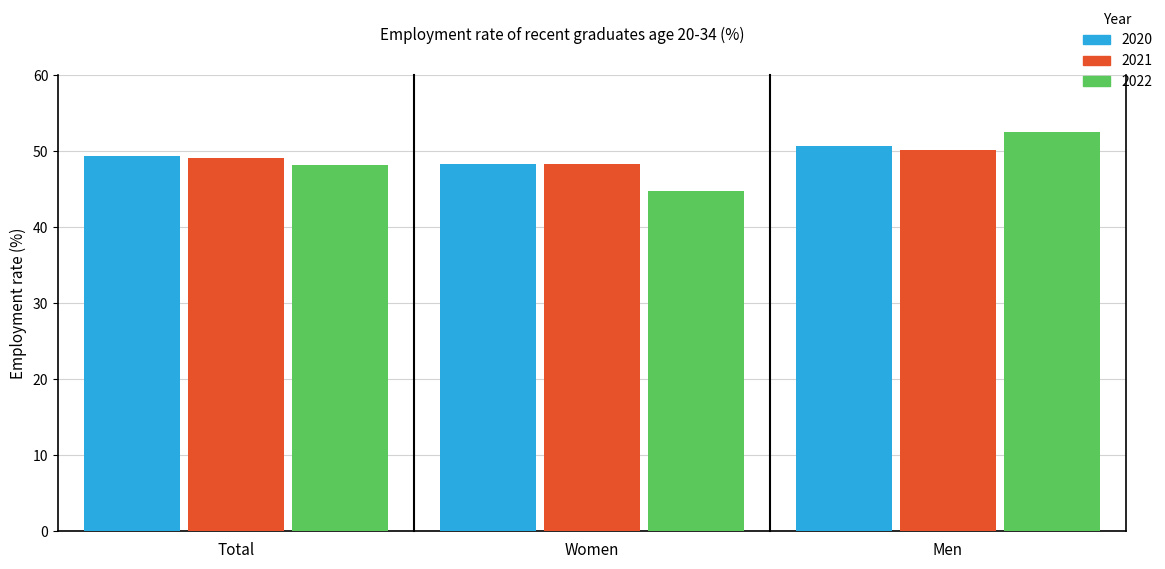

Rank the categories by 2020 value from highest to lowest.

Men, Total, Women